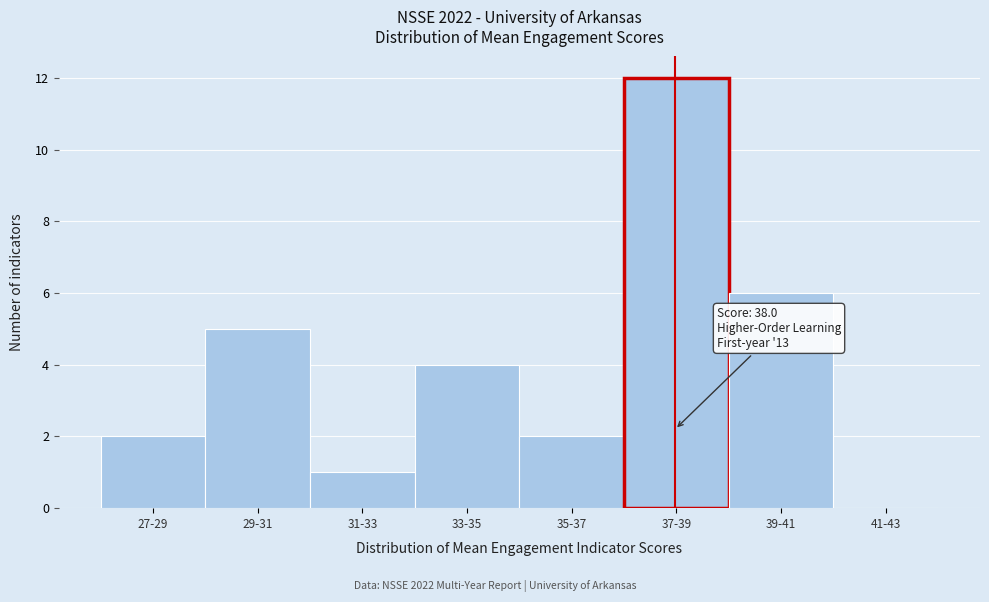

Reading right to left, extract all data points from this chart.

41-43=0	39-41=6	37-39=12	35-37=2	33-35=4	31-33=1	29-31=5	27-29=2